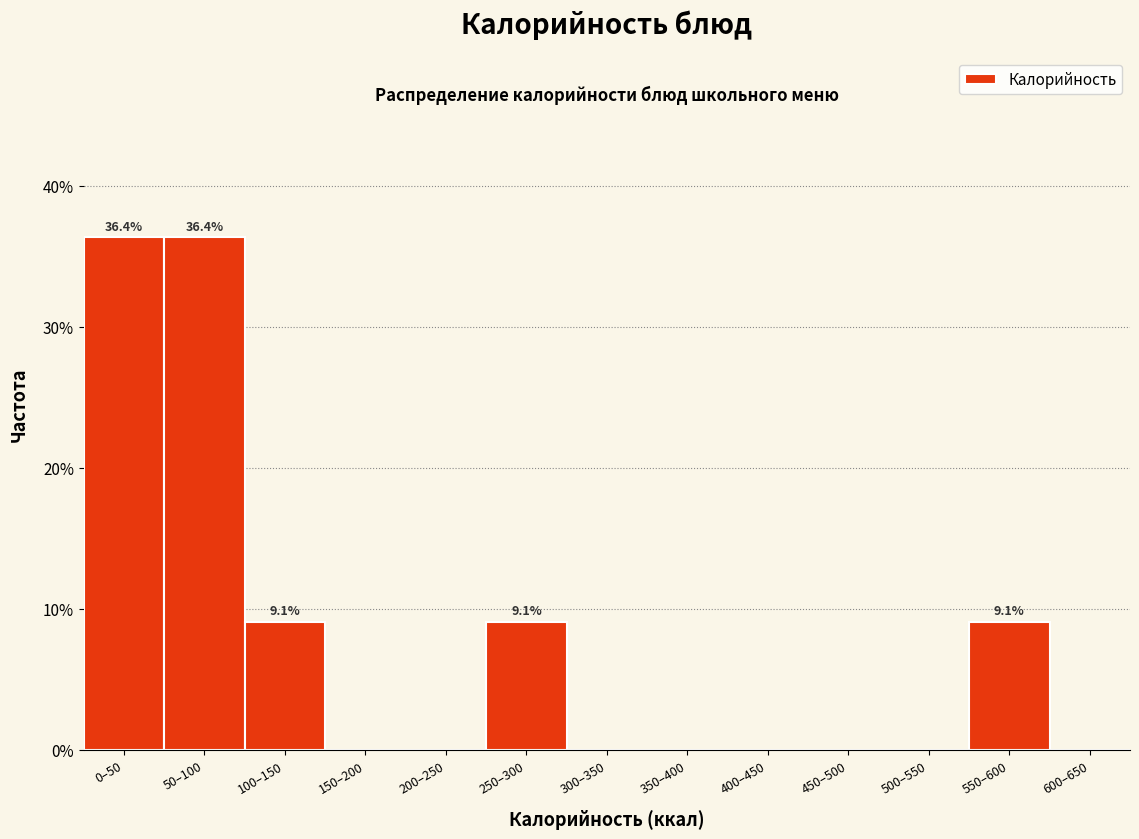

Reading left to right, extract all data points from this chart.

0–50=36.4	50–100=36.4	100–150=9.1	150–200=0.0	200–250=0.0	250–300=9.1	300–350=0.0	350–400=0.0	400–450=0.0	450–500=0.0	500–550=0.0	550–600=9.1	600–650=0.0